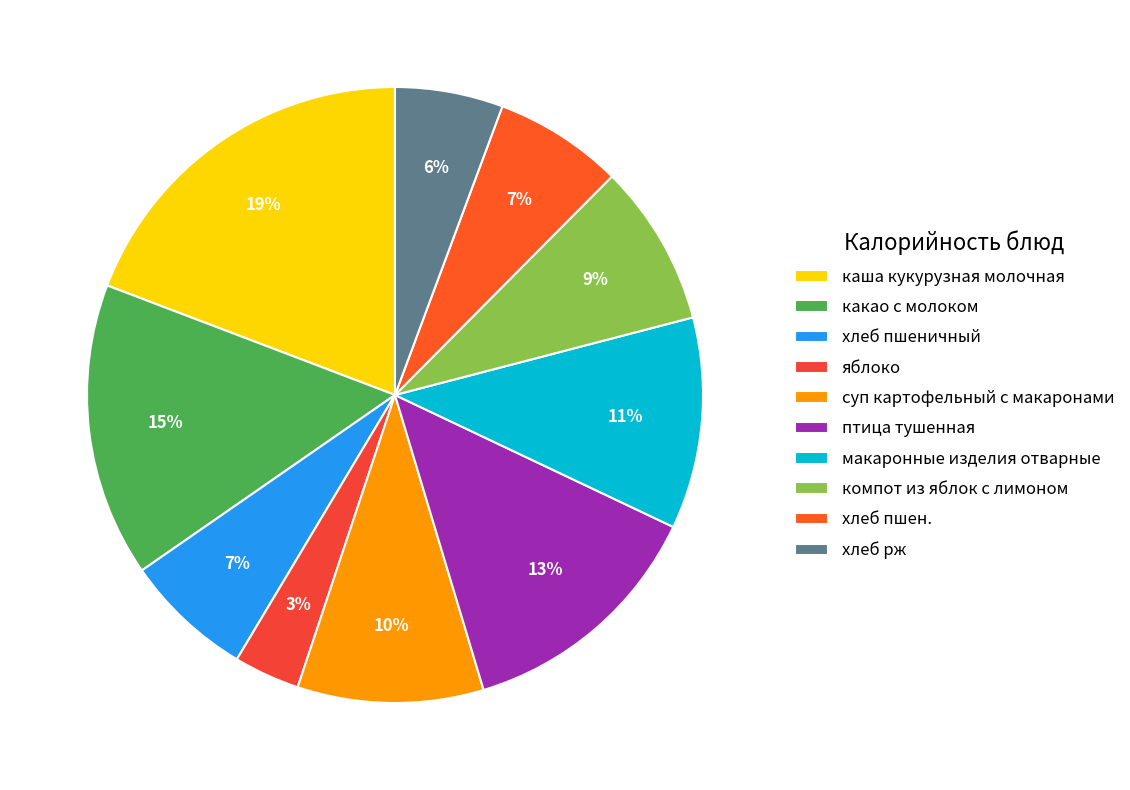

How many slices are in this pie chart?

10